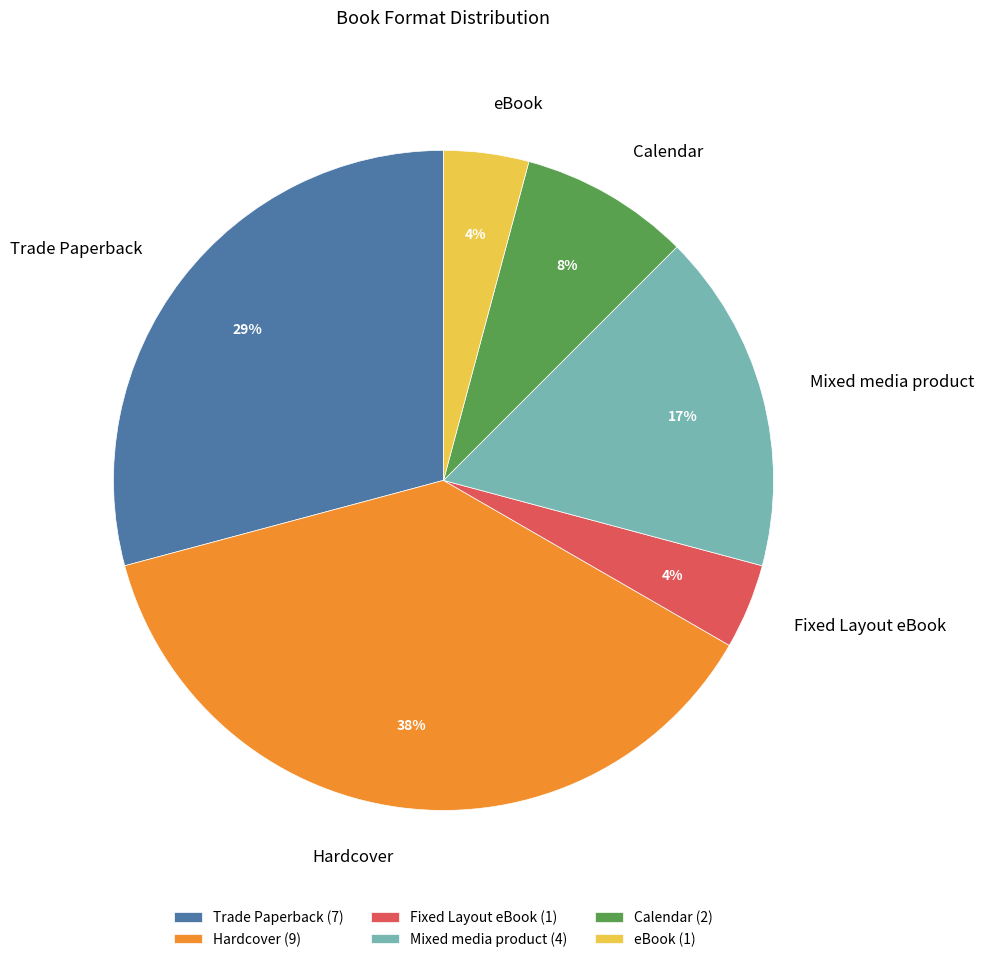

What percentage is the Calendar slice, to the nearest percent?

8%